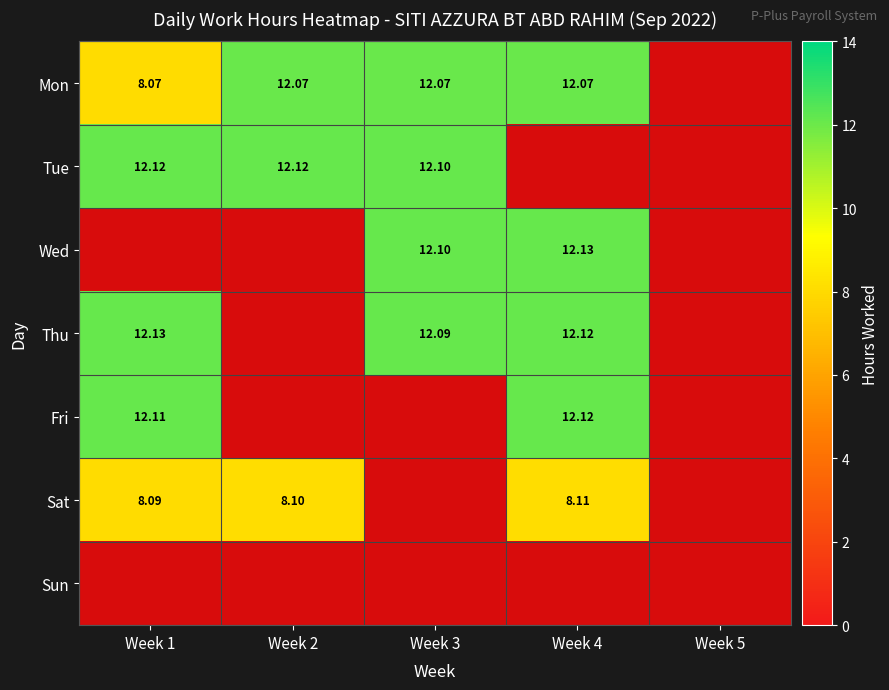

Is the value of Wed at Week 4 greater than the value of Fri at Week 4?

Yes